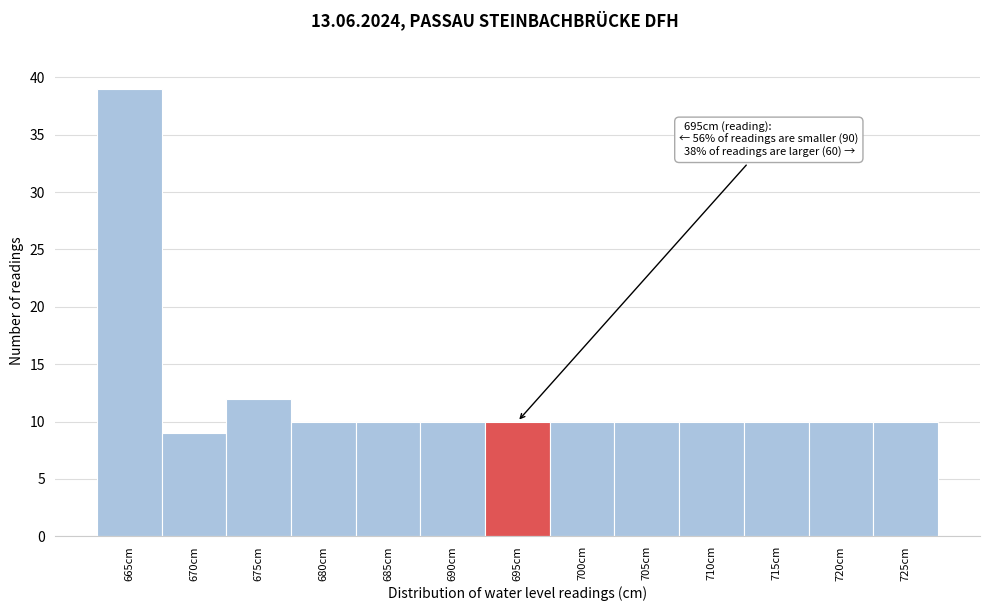

Reading left to right, transcribe all the data shown in this chart.

39	9	12	10	10	10	10	10	10	10	10	10	10